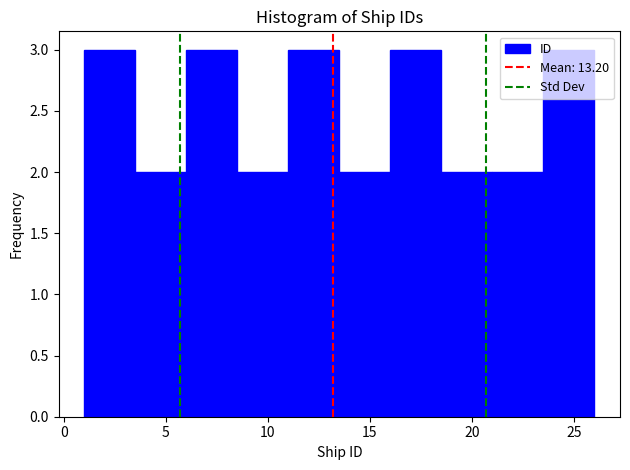

Reading left to right, list every bar in this chart as the range it spans on the x-axis followed by its height. The values are not printed on the chart, so give them approximately, as read against the axis.

1.0 to 3.5: 3
3.5 to 6.0: 2
6.0 to 8.5: 3
8.5 to 11.0: 2
11.0 to 13.5: 3
13.5 to 16.0: 2
16.0 to 18.5: 3
18.5 to 21.0: 2
21.0 to 23.5: 2
23.5 to 26.0: 3